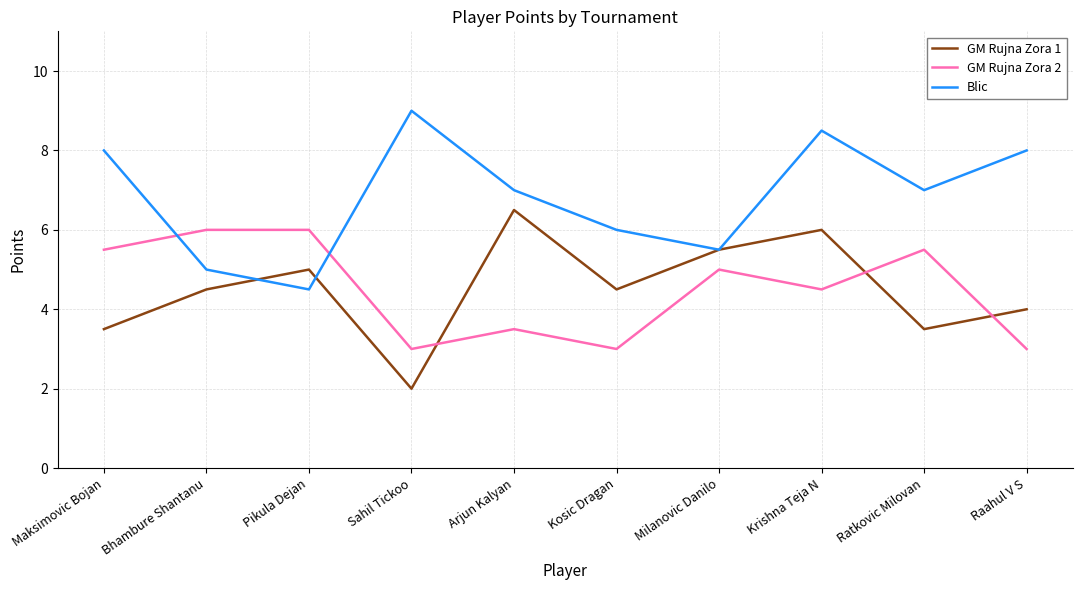

What is the spread (max minus min) of values at Ratkovic Milovan?

3.5